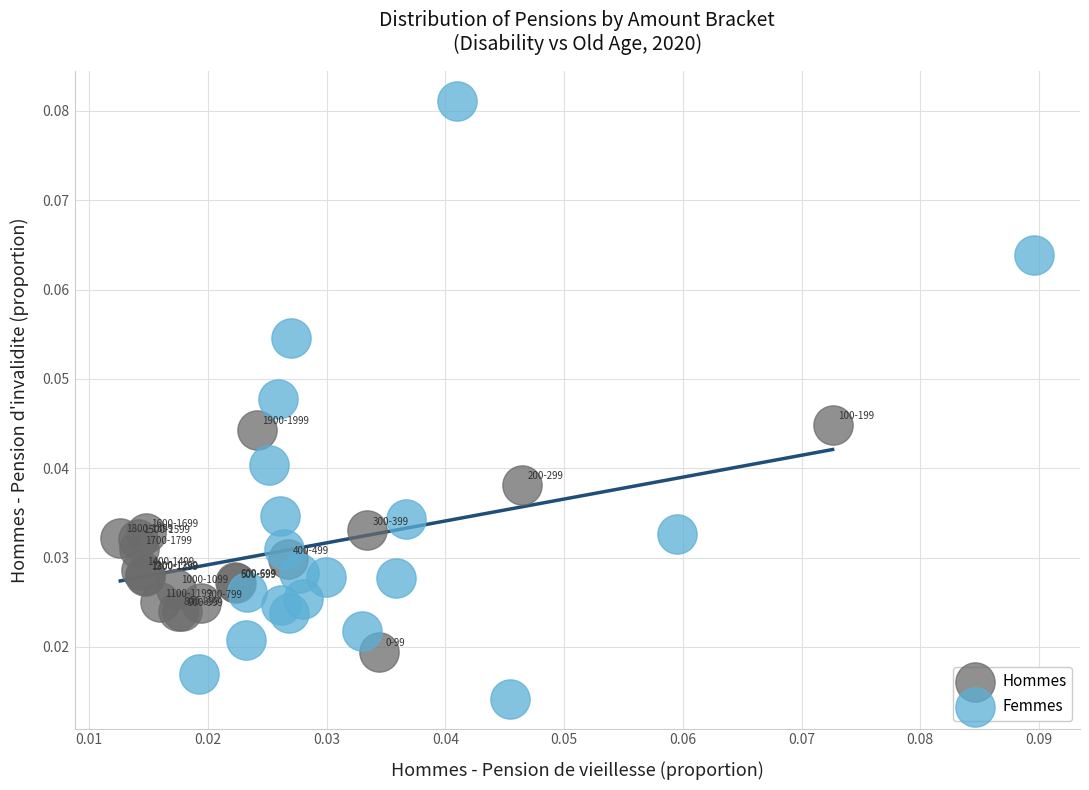

Which series has the largest Y range (max minus min)?

Femmes